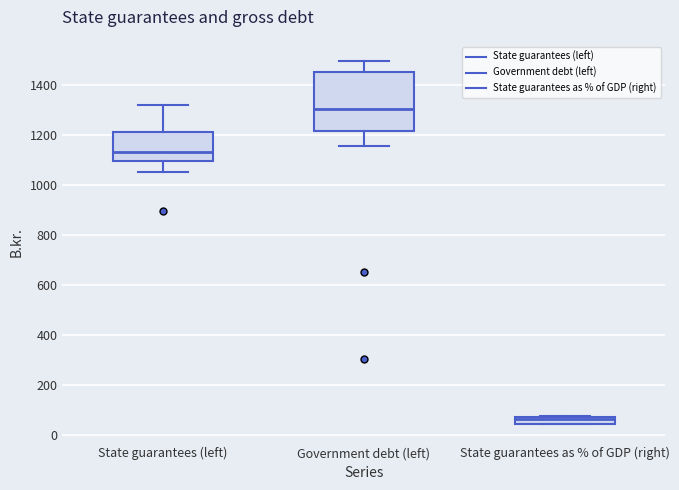

Where is the lower edge of the box for State guarantees as % of GDP (right) on the y-axis? The values are not printed on the chart, so give them approximately, as read against the axis.

40